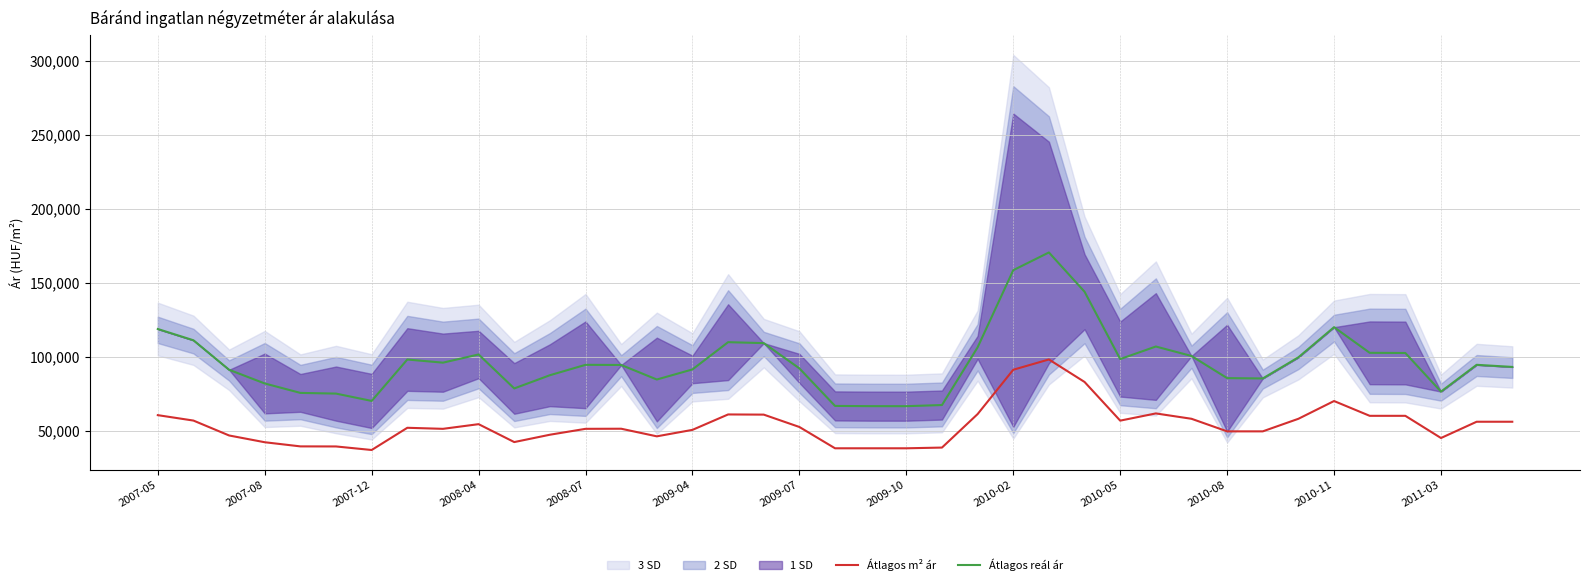

At how many categories does at least one series exceed 81158?

30